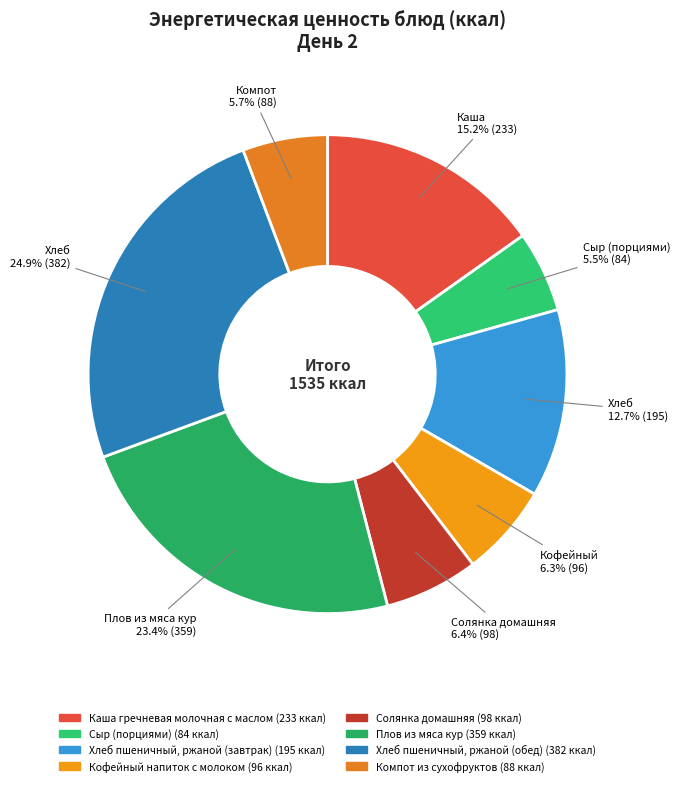

To the nearest percent, what is the difference between the largest and smallest slice percentages?

19%